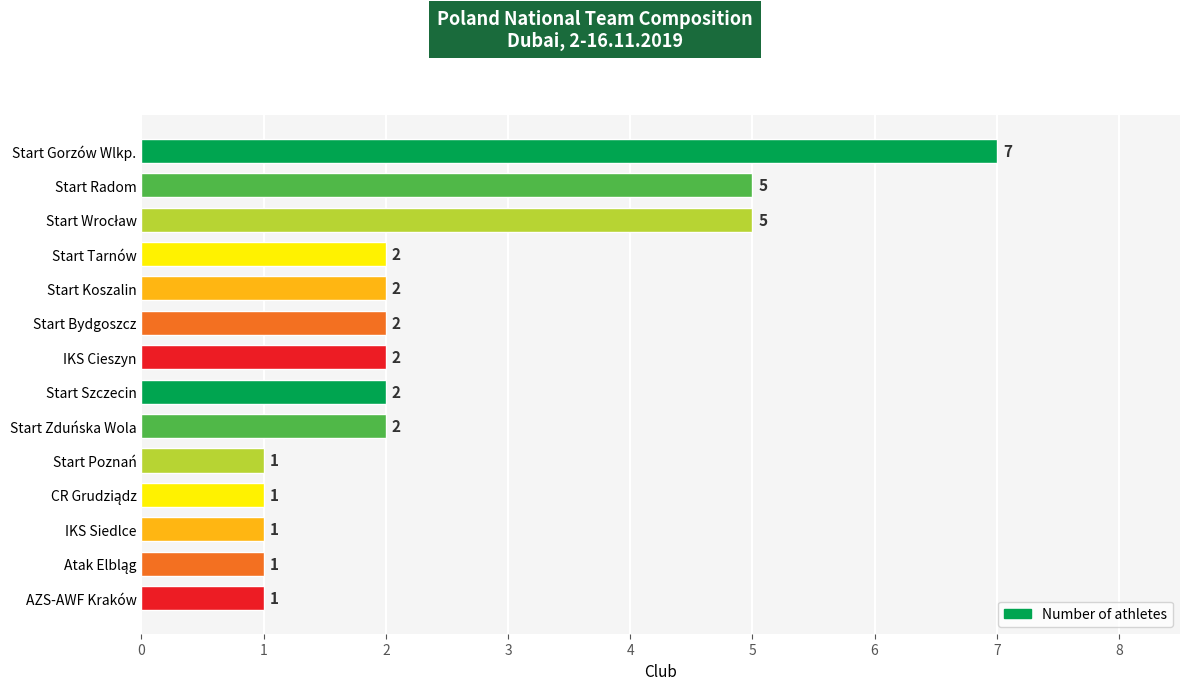

What is the value of the 12th bar from the top?

1